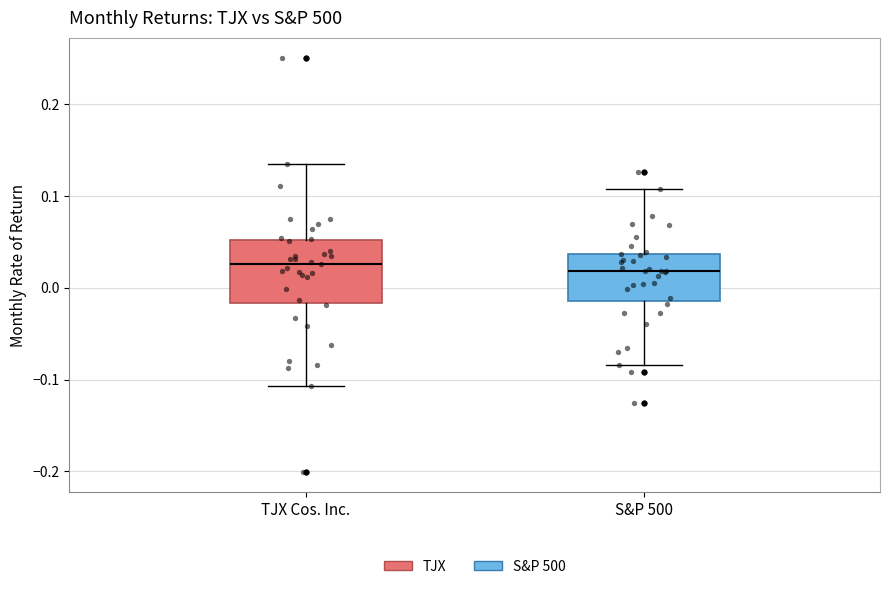

Which box is the tallest, from its lower edge to its upper edge?

TJX Cos. Inc.